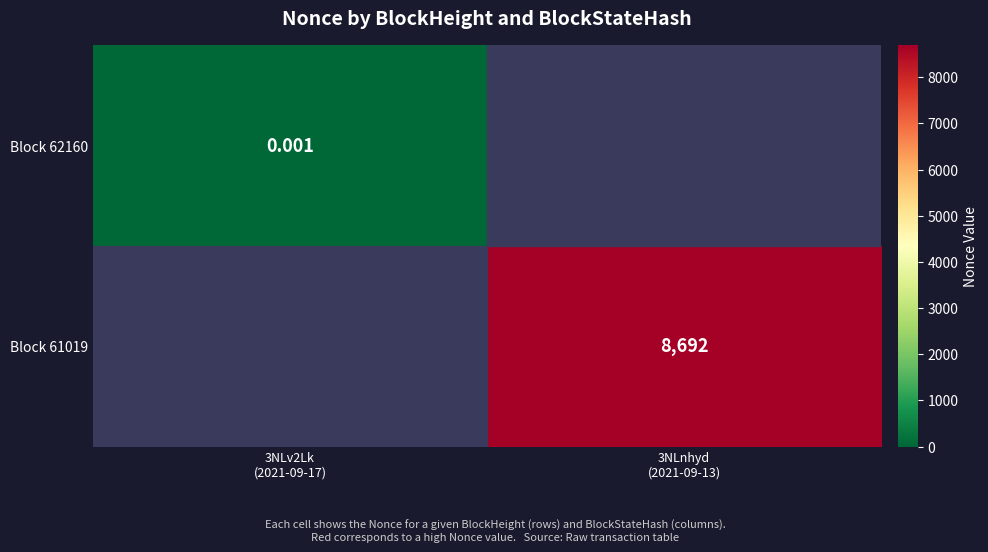

Which has a higher value, 3NLv2Lk
(2021-09-17) or 3NLnhyd
(2021-09-13)?

3NLnhyd
(2021-09-13)